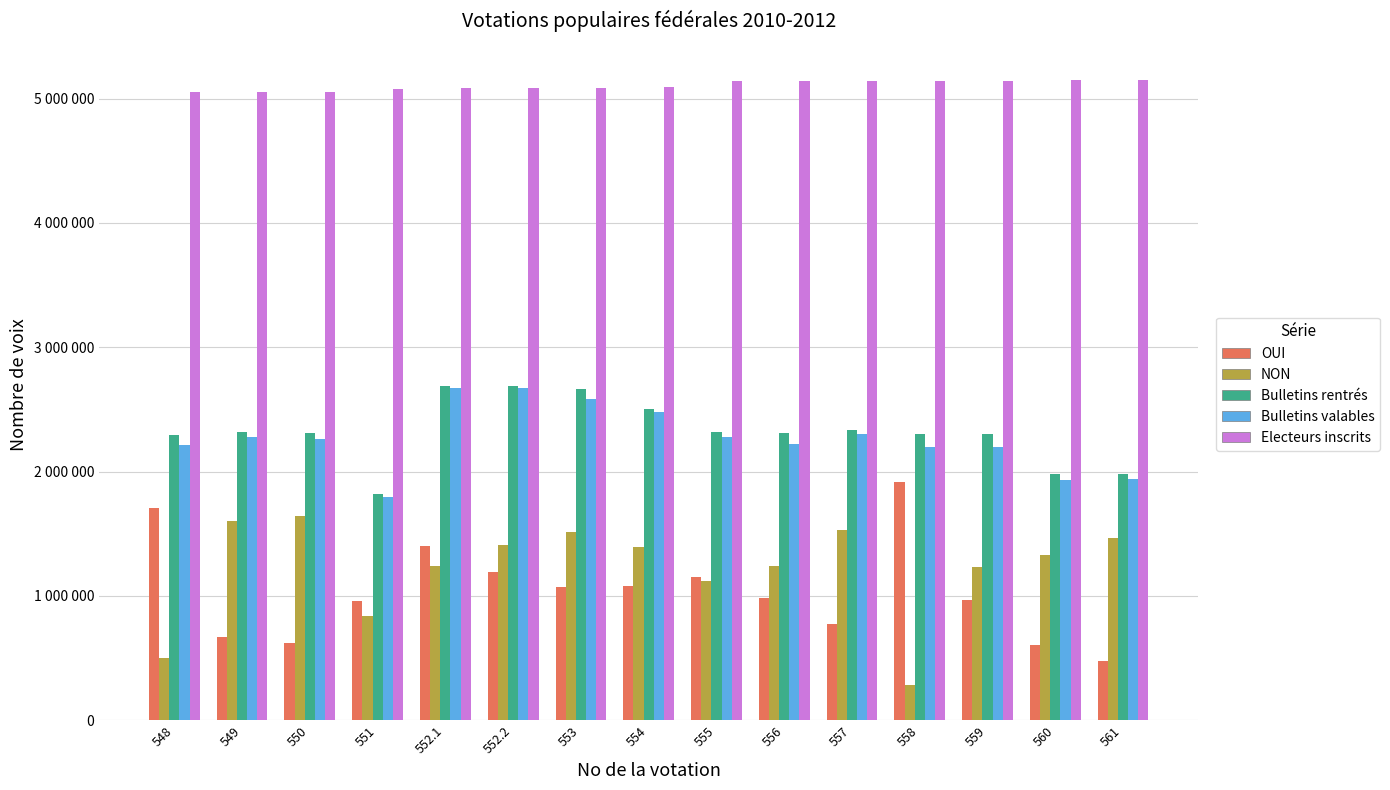

The NON series shows 646439 at 556. True or false?

False